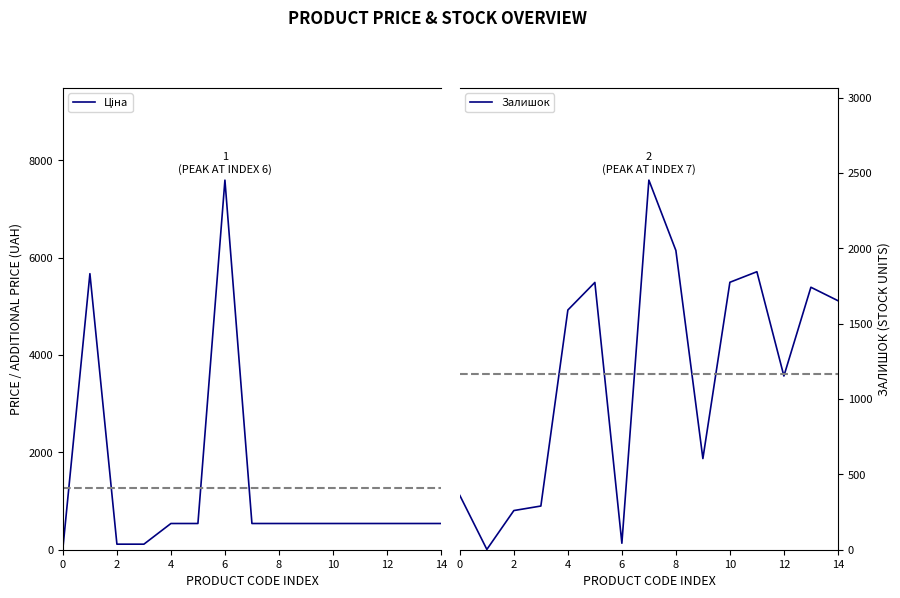

The value of Залишок at 8 is 1986. True or false?

True